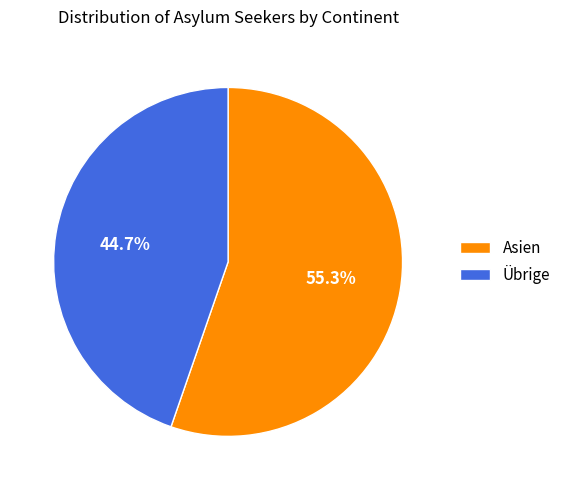

What percentage do Übrige and Asien together represent?

100.0%